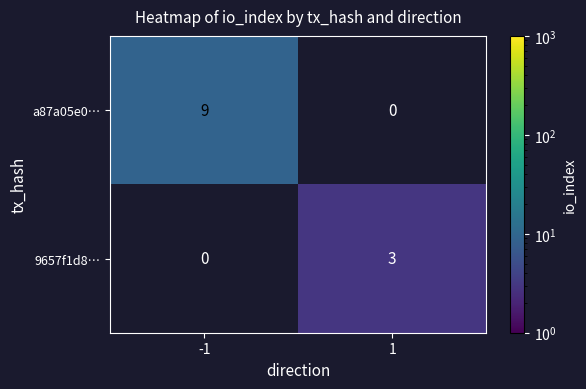

The value of 9657f1d8… at 1 is 3. True or false?

True